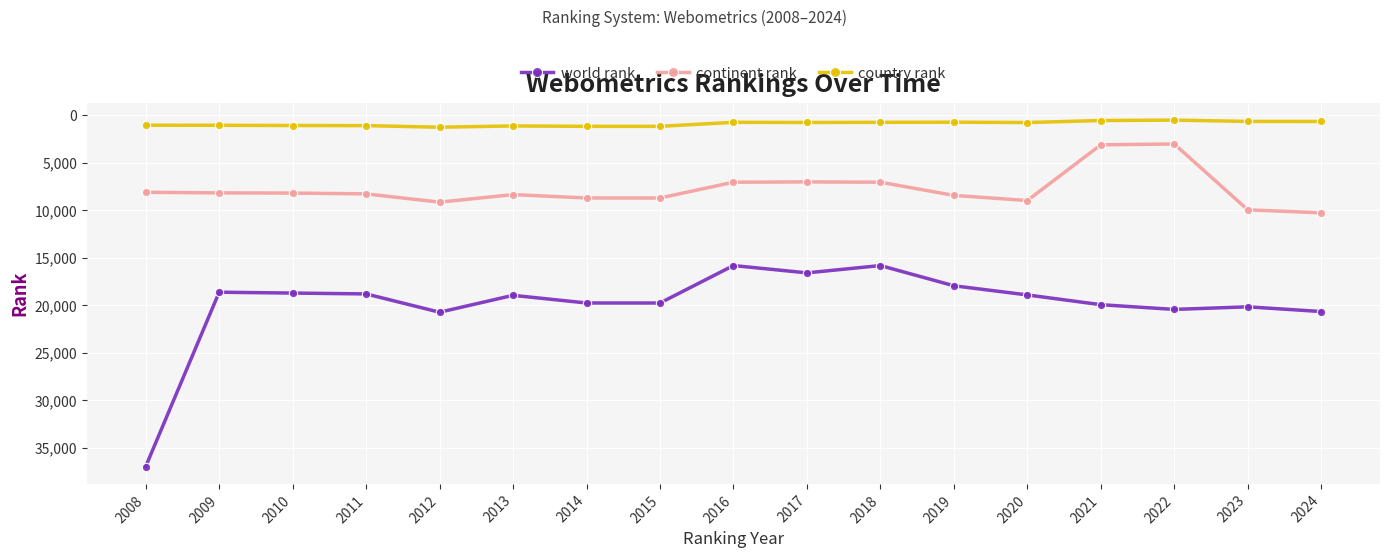

What is the difference between the country rank values at 2015 and 2009?

110